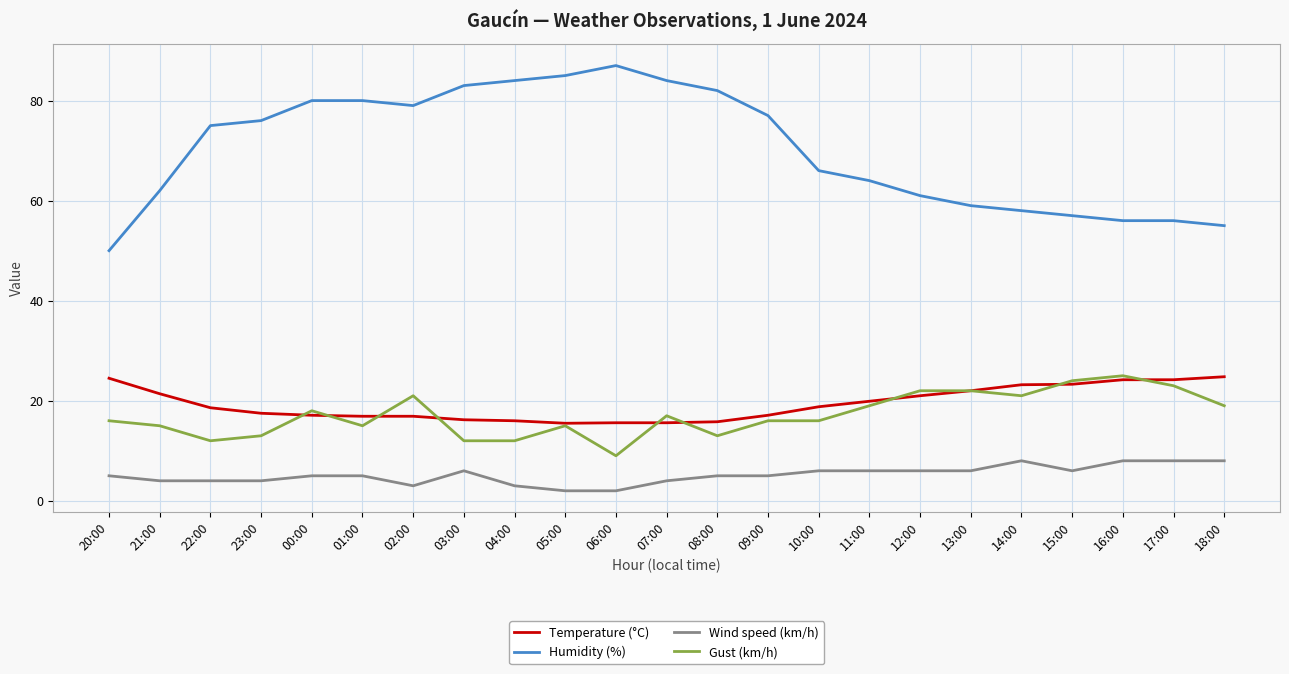

What is the difference between the Gust (km/h) values at 12:00 and 09:00?

6.0